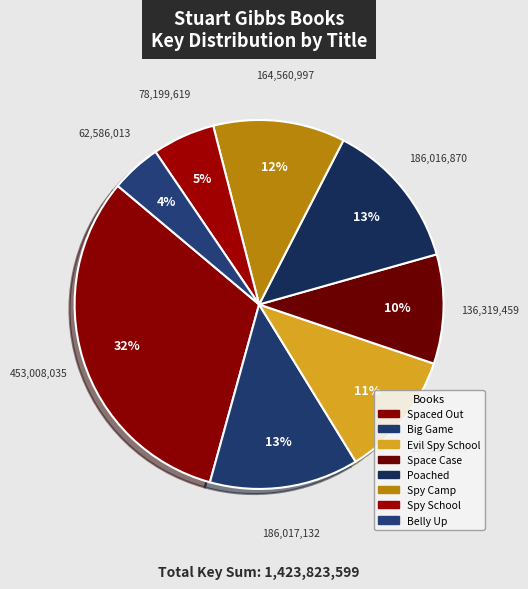

What percentage is the Spy Camp slice, to the nearest percent?

12%